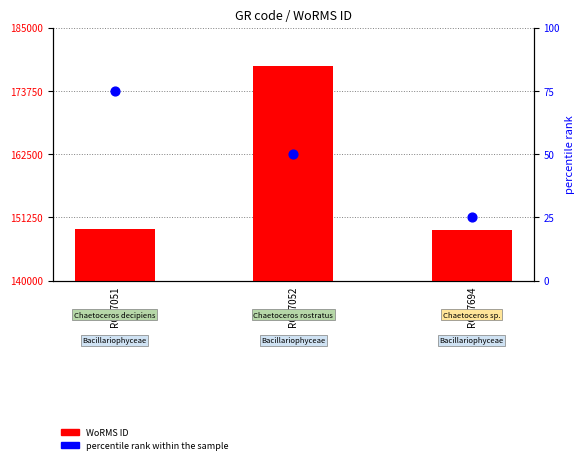

Which series has the largest Y range (max minus min)?

WoRMS ID